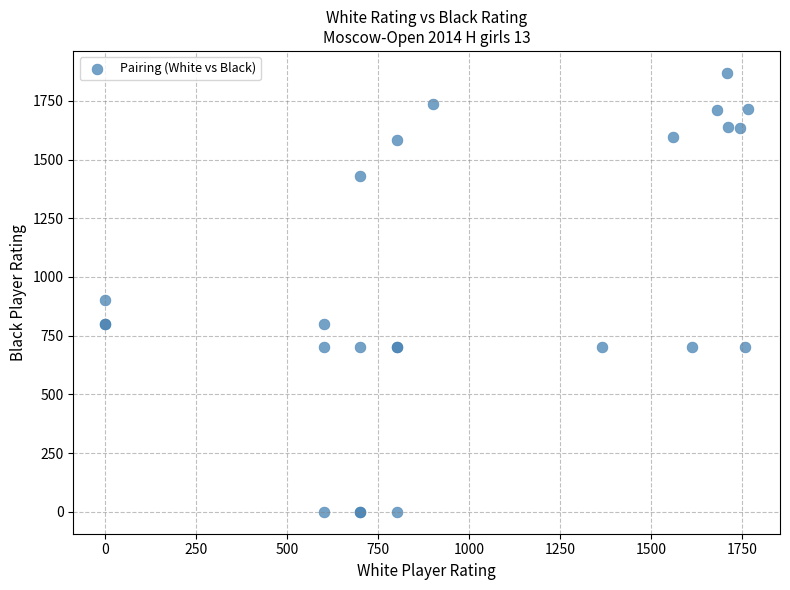

What Y value in the scatter plot is closest to 934?

900